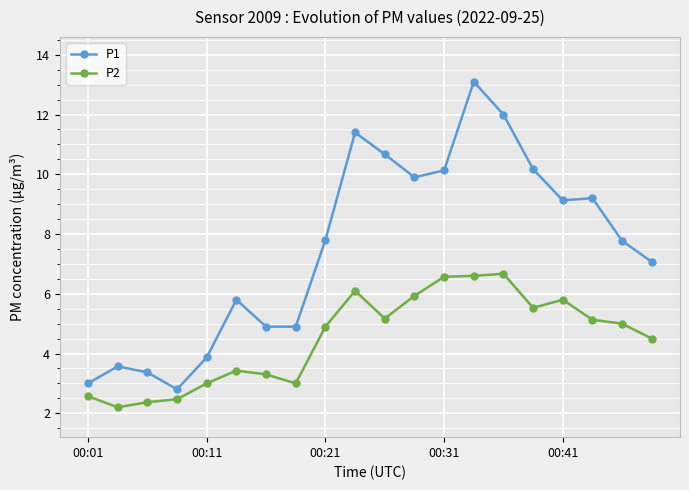

Which series has the largest range (max minus min)?

P1